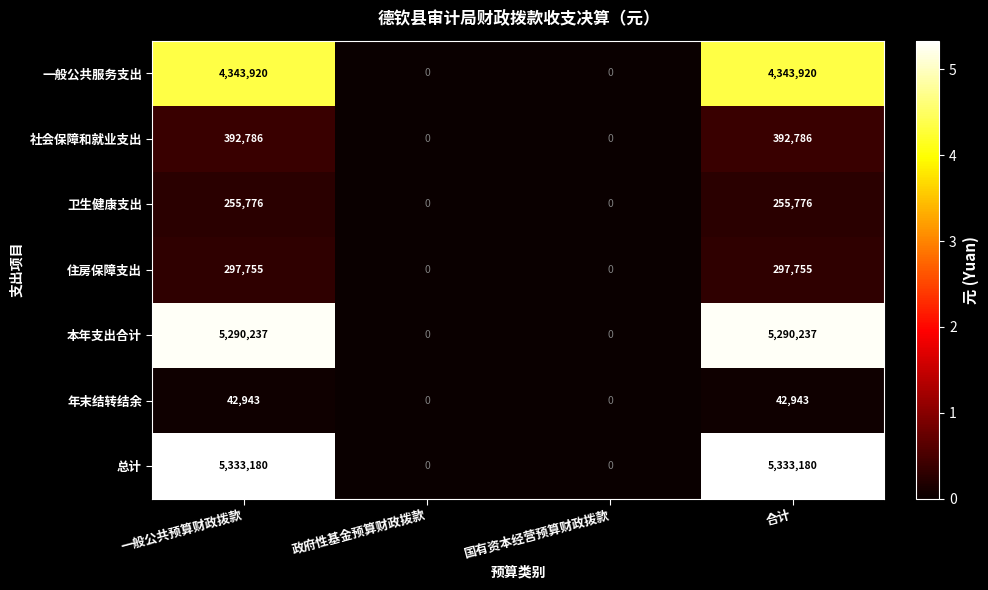

Is it true that 总计 equals 1860391 at 国有资本经营预算财政拨款?

False